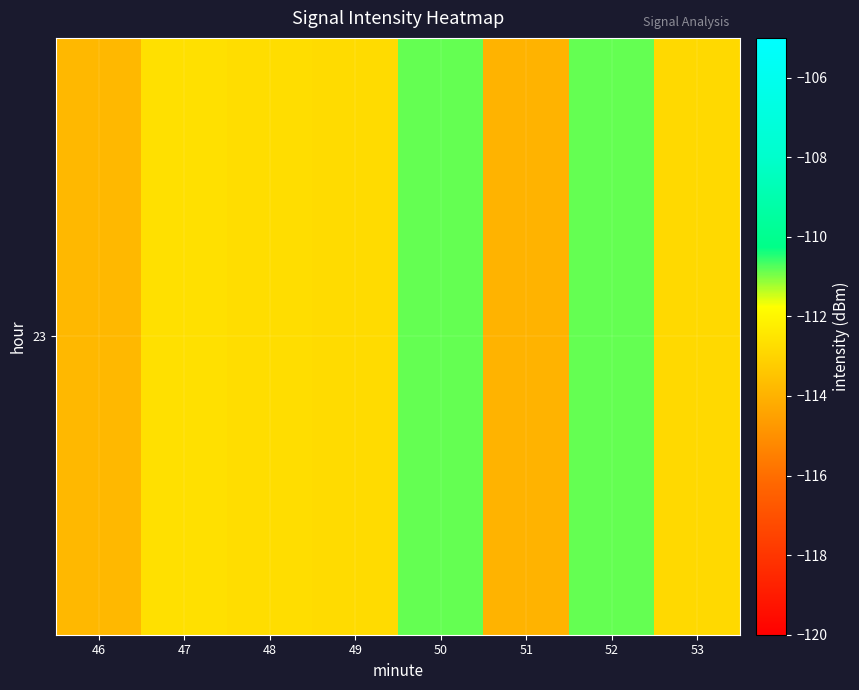

The value at 52 is -65.4. True or false?

False